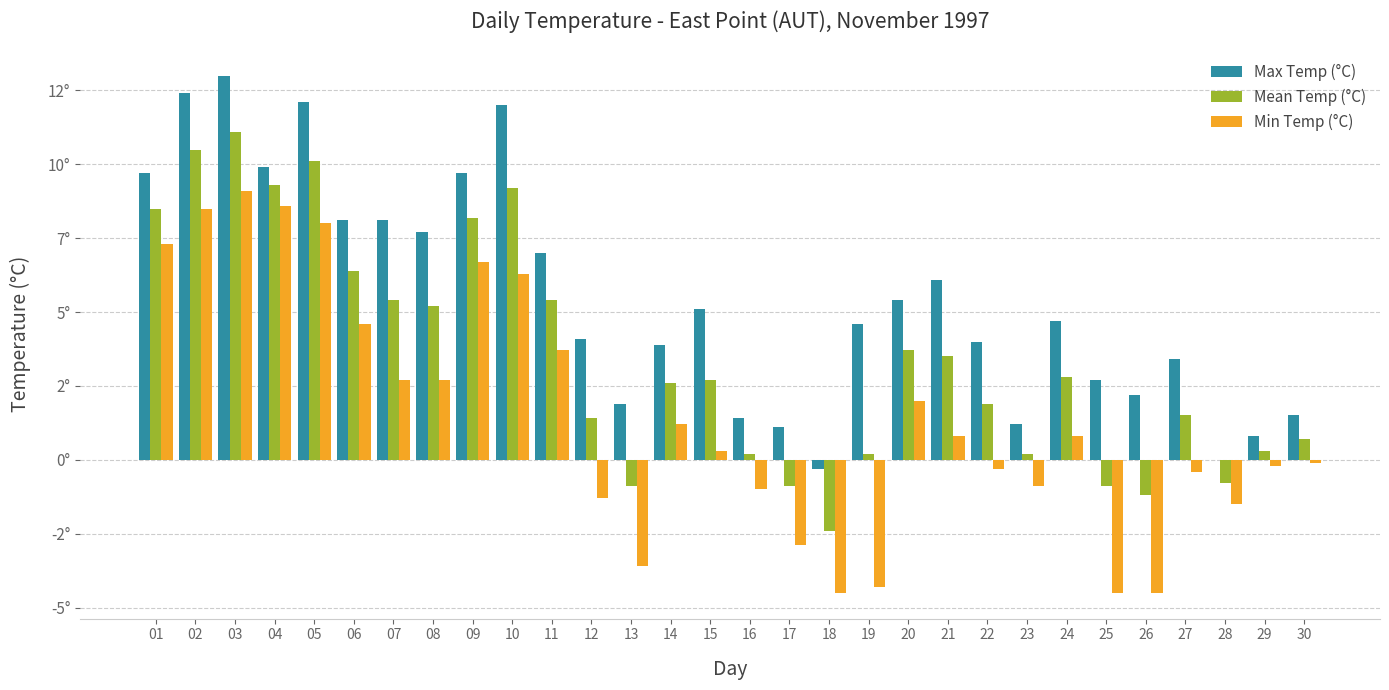

Which series has the largest range (max minus min)?

Min Temp (°C)